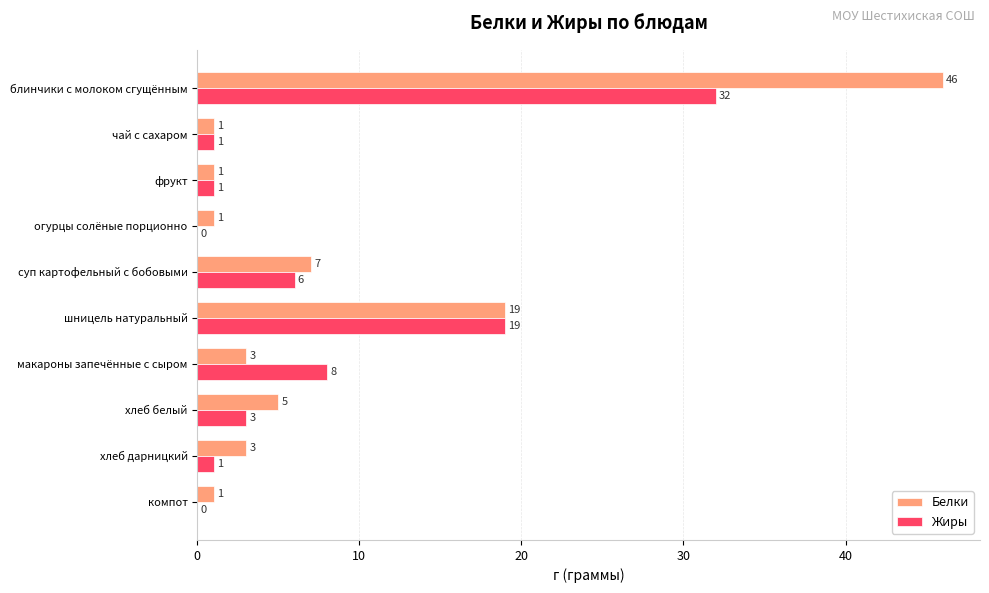

How many data points does each series have?

10